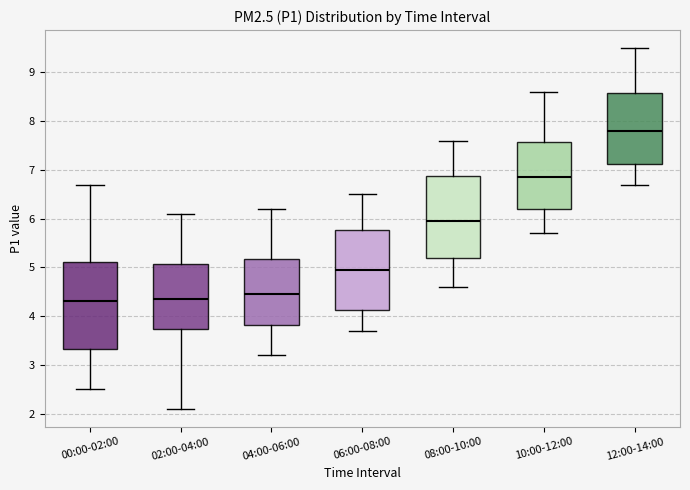

Reading left to right, read every box against the y-axis: the position of its median line, the range the box covers, and the ends of its whiskers. The values are not printed on the chart, so give them approximately, as read against the axis.

00:00-02:00: median 4.3, box 3.3 to 5.1, whiskers 2.5 to 6.7
02:00-04:00: median 4.4, box 3.7 to 5.1, whiskers 2.1 to 6.1
04:00-06:00: median 4.5, box 3.8 to 5.2, whiskers 3.2 to 6.2
06:00-08:00: median 5.0, box 4.1 to 5.8, whiskers 3.7 to 6.5
08:00-10:00: median 6.0, box 5.2 to 6.9, whiskers 4.6 to 7.6
10:00-12:00: median 6.9, box 6.2 to 7.6, whiskers 5.7 to 8.6
12:00-14:00: median 7.8, box 7.1 to 8.6, whiskers 6.7 to 9.5